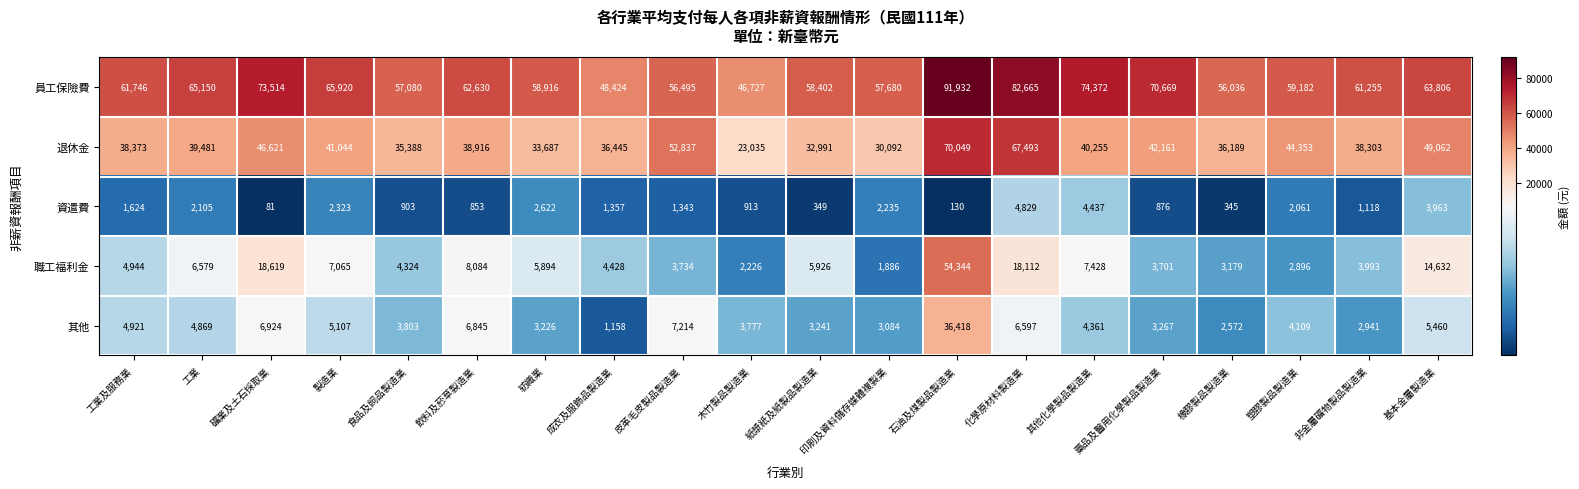

Which label corresponds to the smallest value in the chart?

礦業及土石採取業